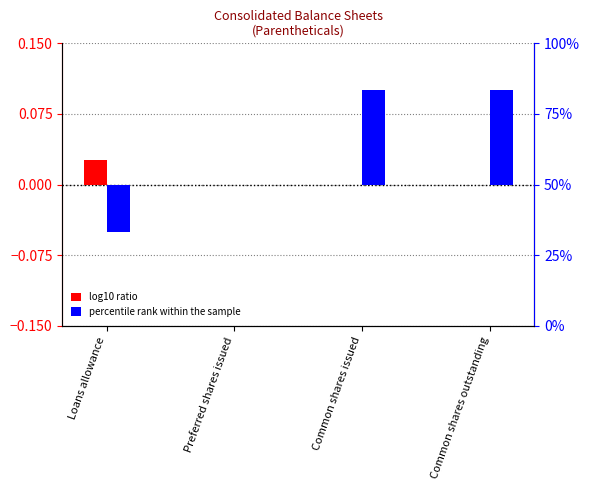

True or false: percentile rank within the sample has a value of 0.1 at Common shares issued.

True